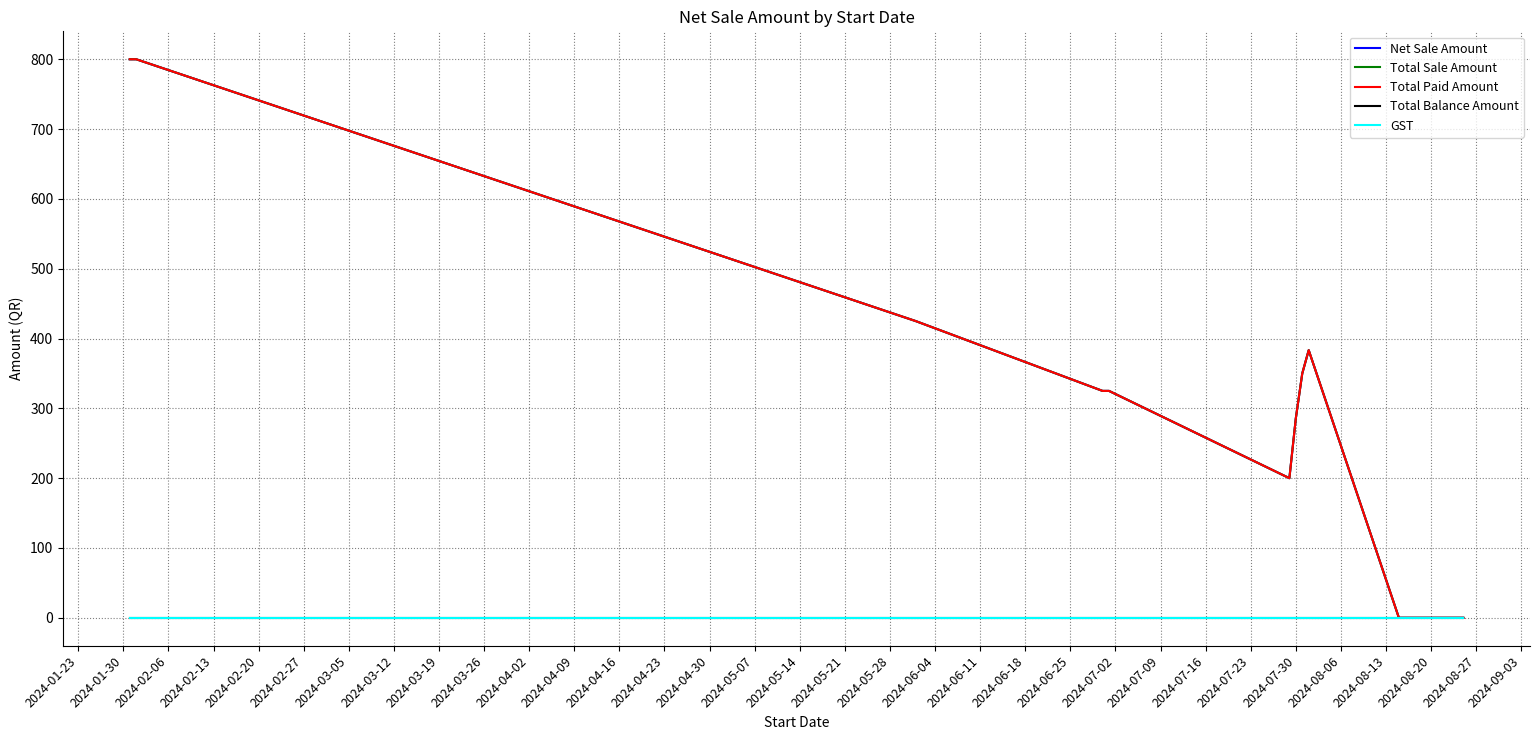

What is the greatest value displayed?

800.0